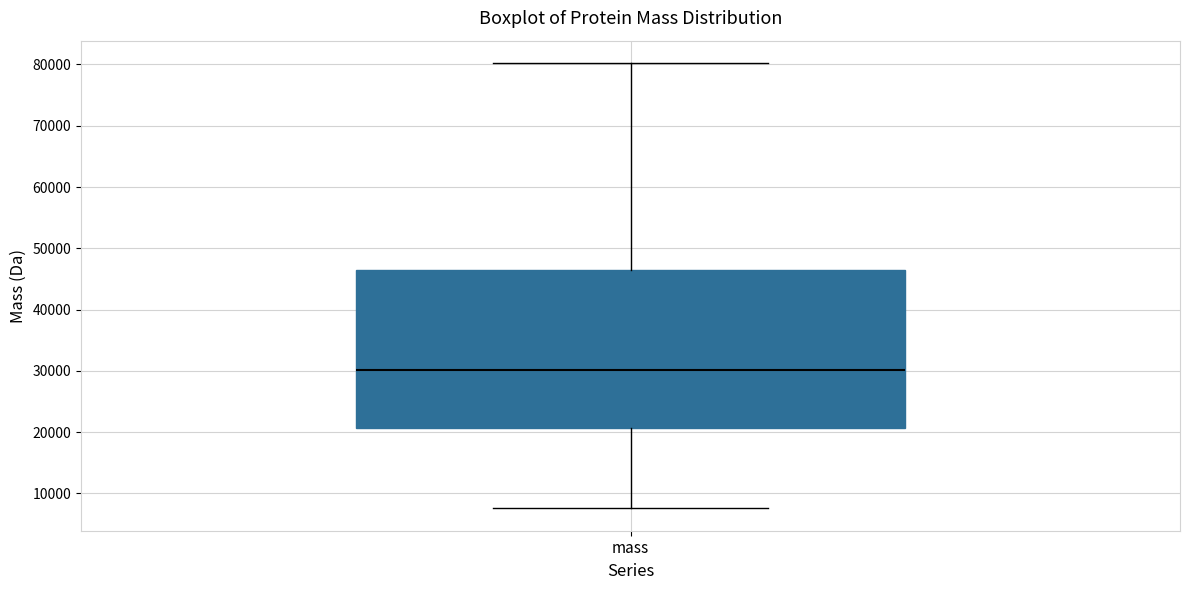

Transcribe this box plot: give where the median line is, the range the box spans, and where the two whiskers end, as read against the y-axis. The values are not printed on the chart, so give them approximately, as read against the axis.

median 30000, box 21000 to 46000, whiskers 8000 to 80000